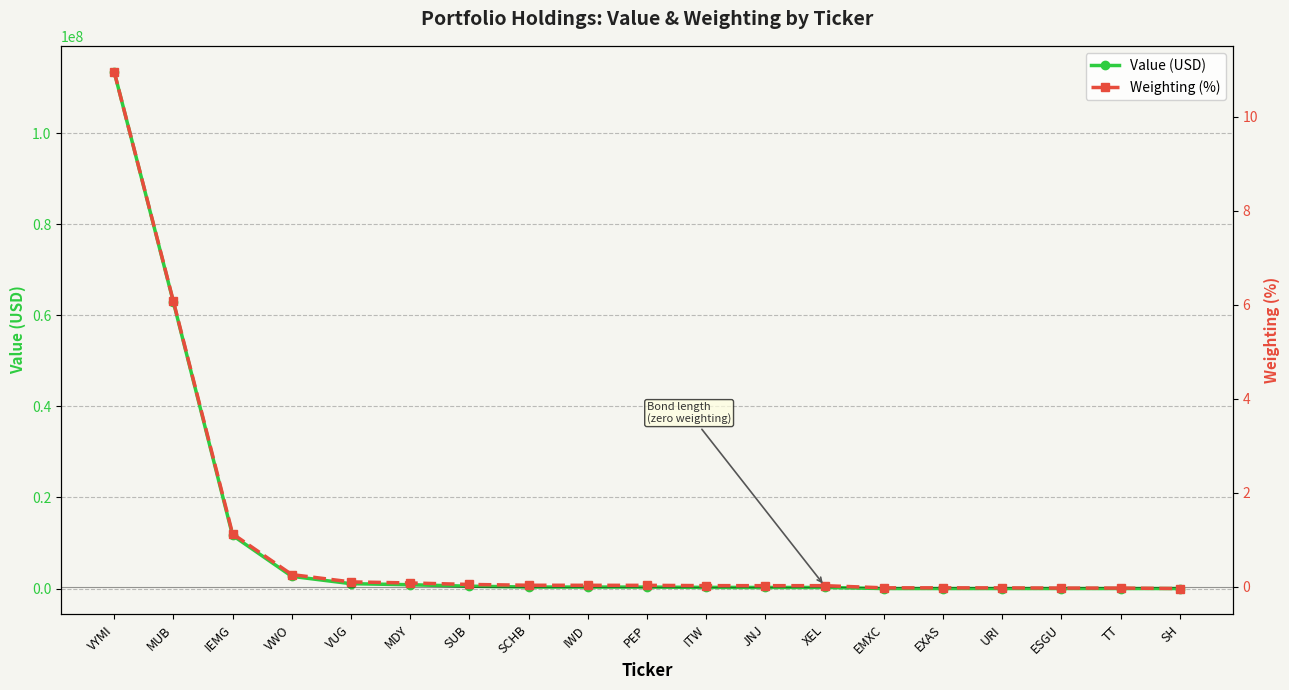

At which category does the chart reach its peak across all series?

VYMI